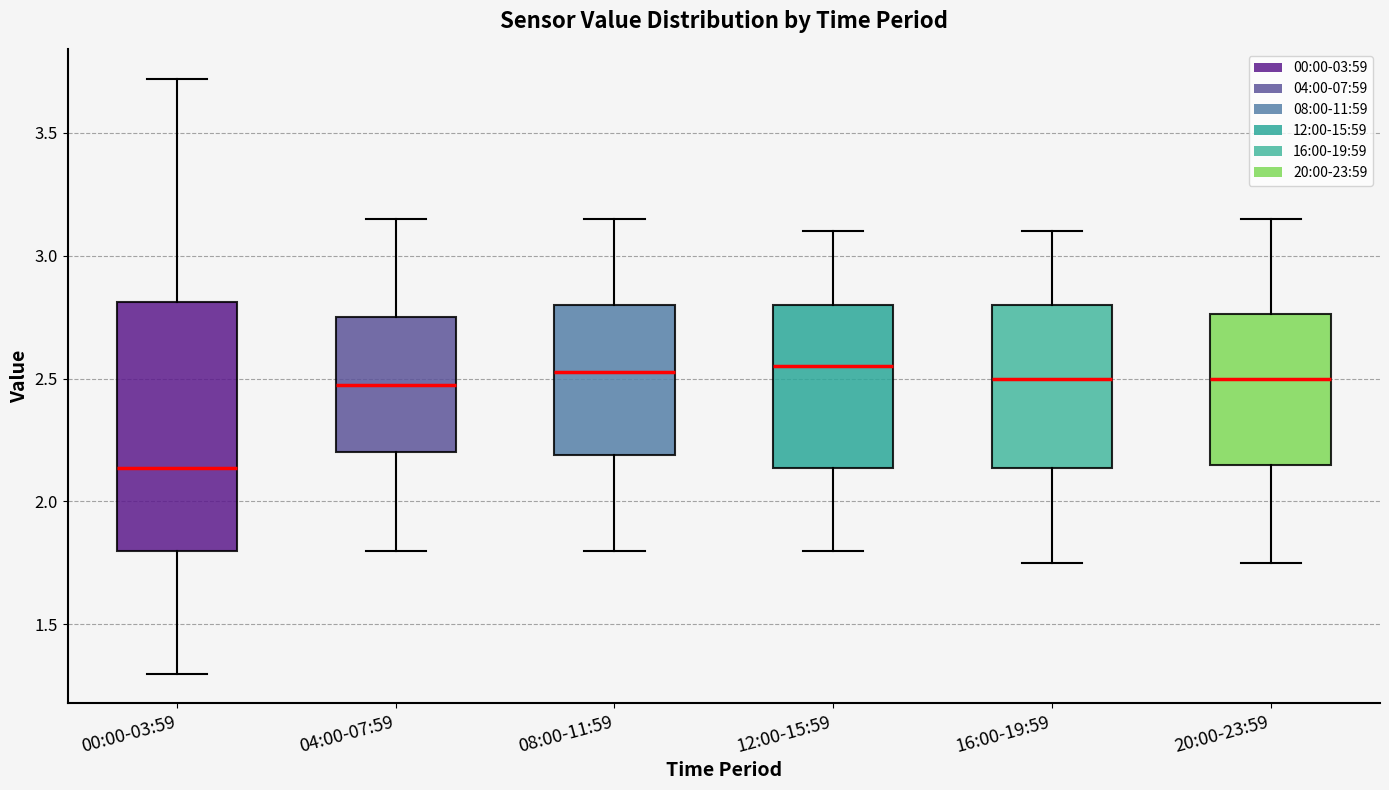

Which box has the lowest median line?

00:00-03:59